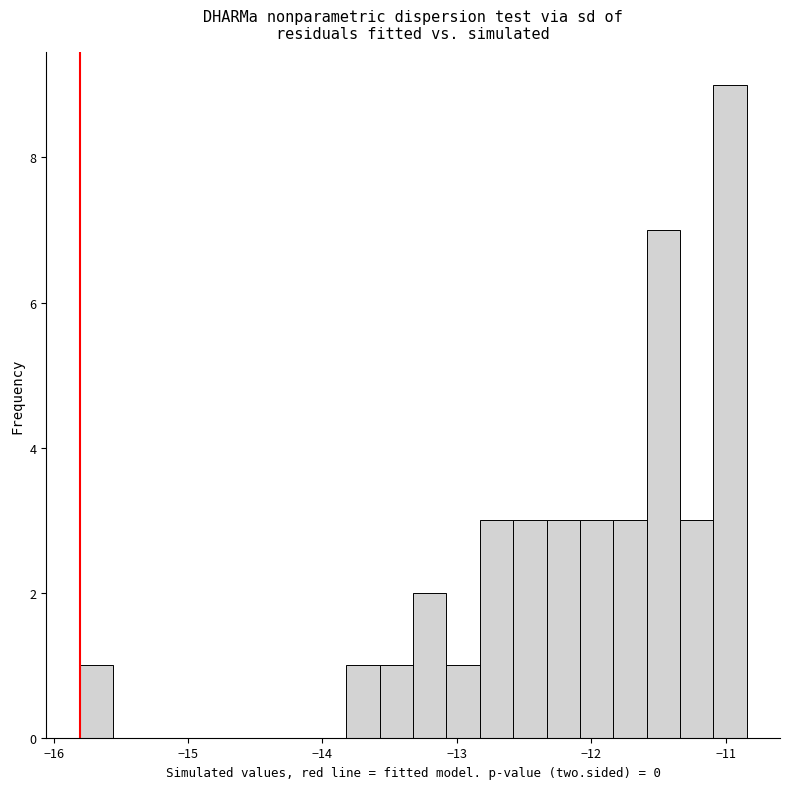

Around what value on the x-axis is the tallest bar? Give the approximate position of its centre, as read against the axis.

-11.0